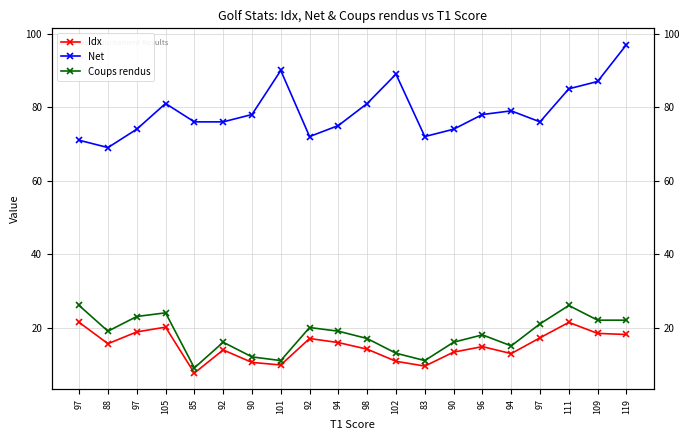

List the labels in order of Coups rendus value, smallest first.

85, 101, 83, 90, 102, 94, 92, 90, 98, 96, 88, 94, 92, 97, 109, 119, 97, 105, 97, 111